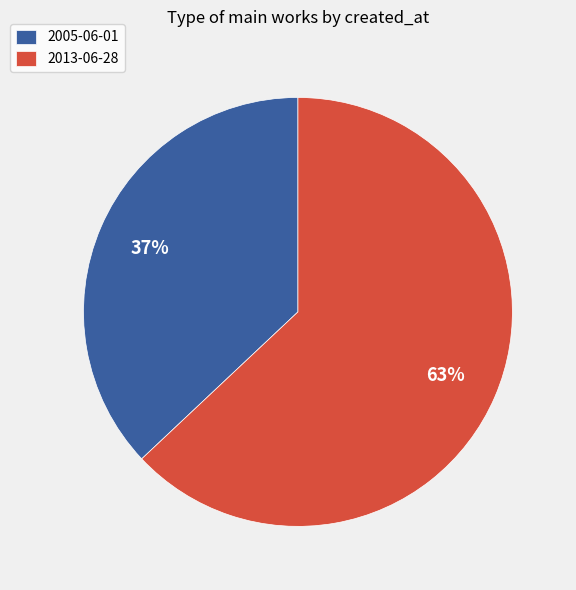

What is the ratio of the value at 2005-06-01 to the value at 2013-06-28?

0.6